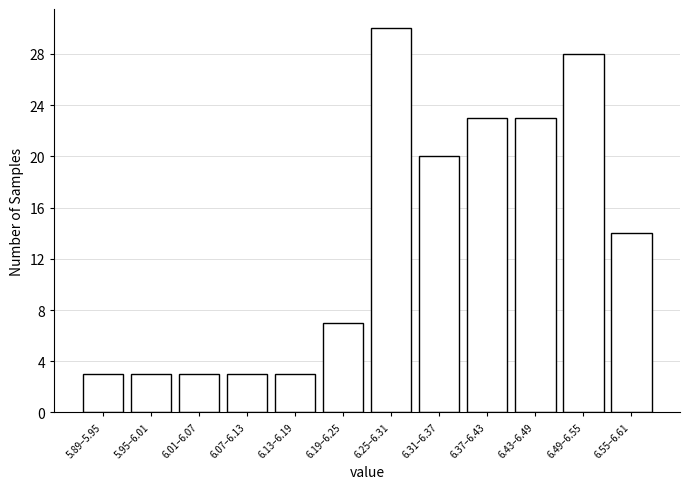

Reading left to right, extract all data points from this chart.

3	3	3	3	3	7	30	20	23	23	28	14